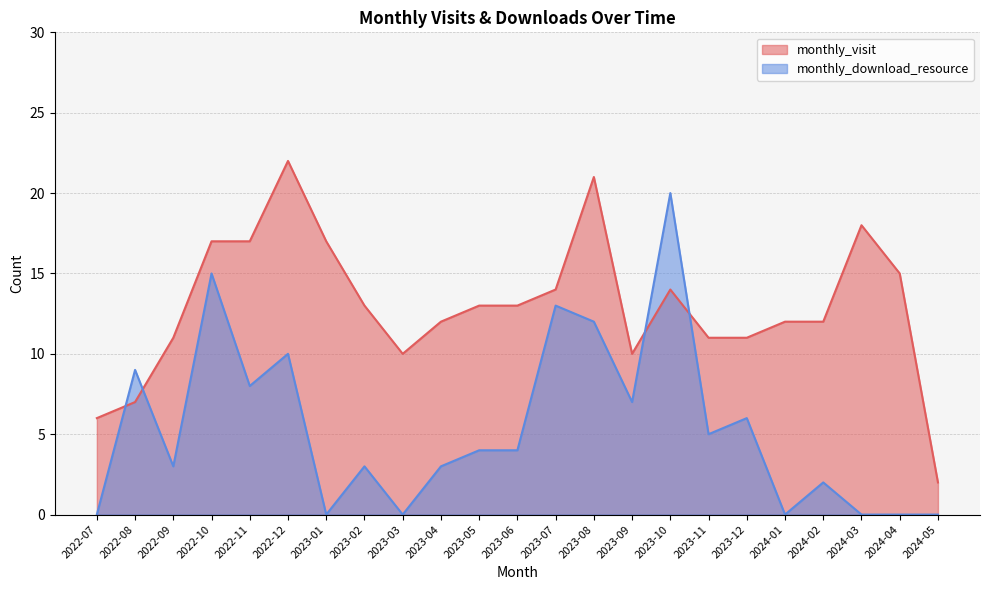

Rank the categories by monthly_visit value from highest to lowest.

2022-12, 2023-08, 2024-03, 2022-10, 2022-11, 2023-01, 2024-04, 2023-07, 2023-10, 2023-02, 2023-05, 2023-06, 2023-04, 2024-01, 2024-02, 2022-09, 2023-11, 2023-12, 2023-03, 2023-09, 2022-08, 2022-07, 2024-05